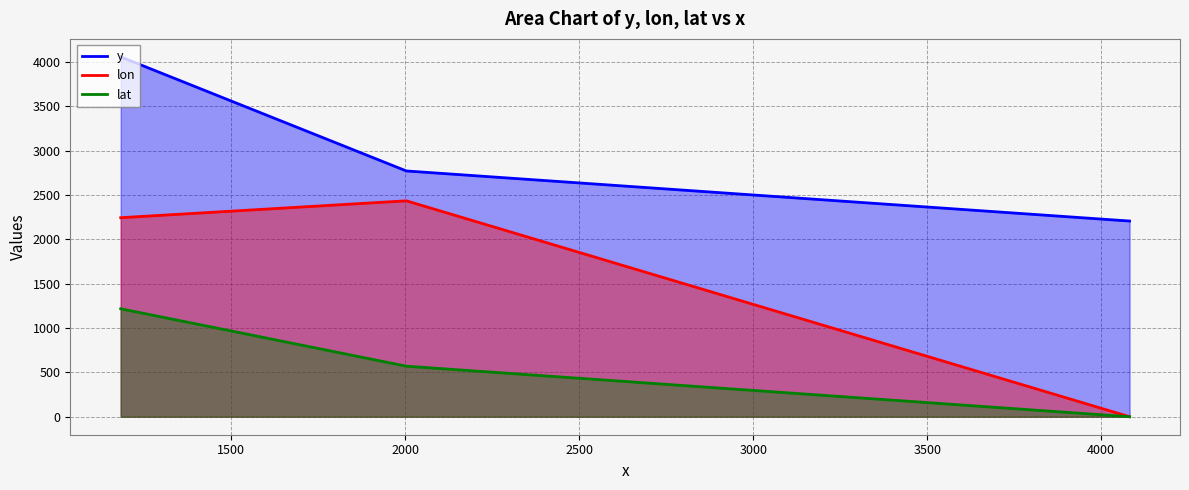

How many data points in lon are above 2243?

2